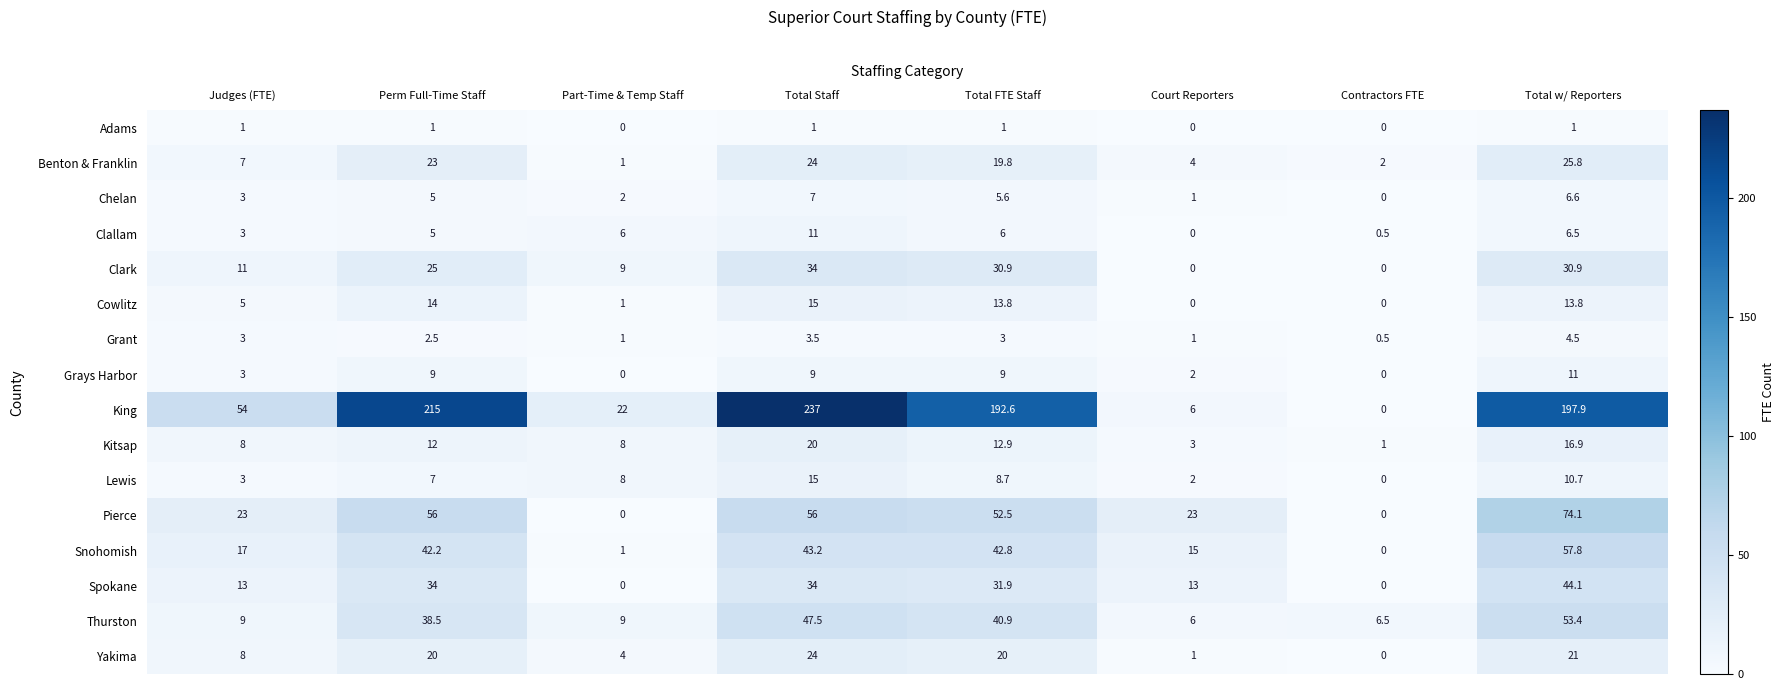

Which series changed the most between Judges (FTE) and Part-Time & Temp Staff?

King